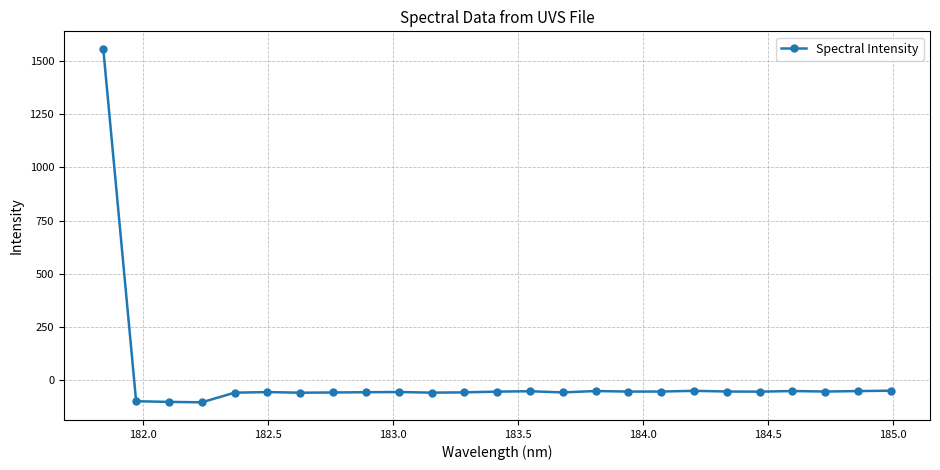

What is the difference between the maximum and second lowest values?

1658.9